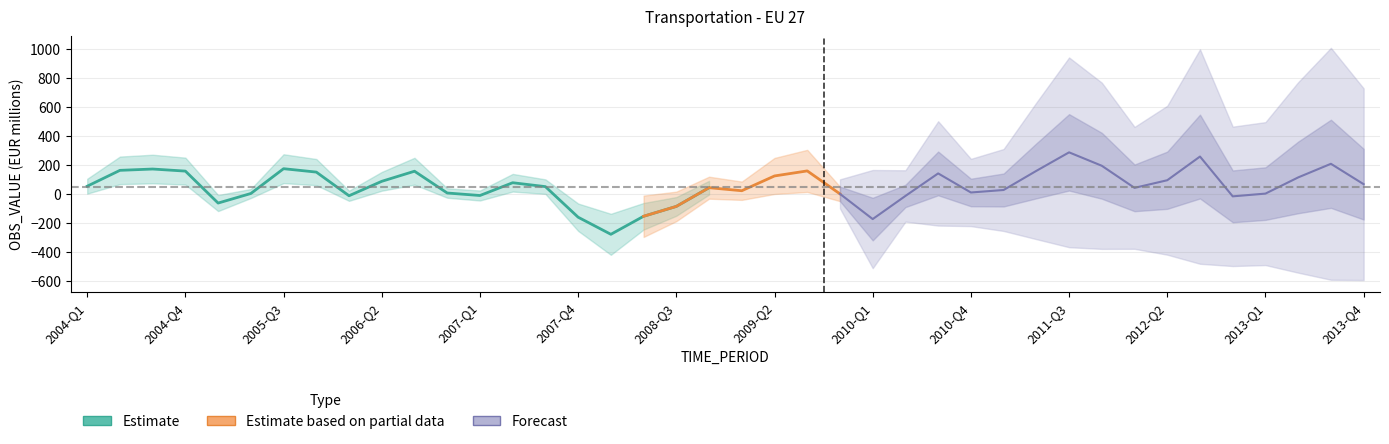

What position from the left is 2005-Q4?

8